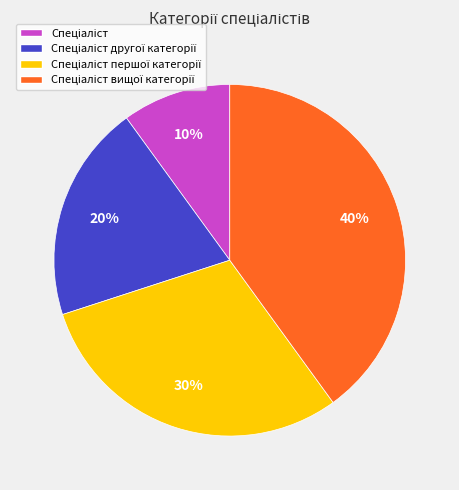

To the nearest percent, what is the average slice percentage?

25%